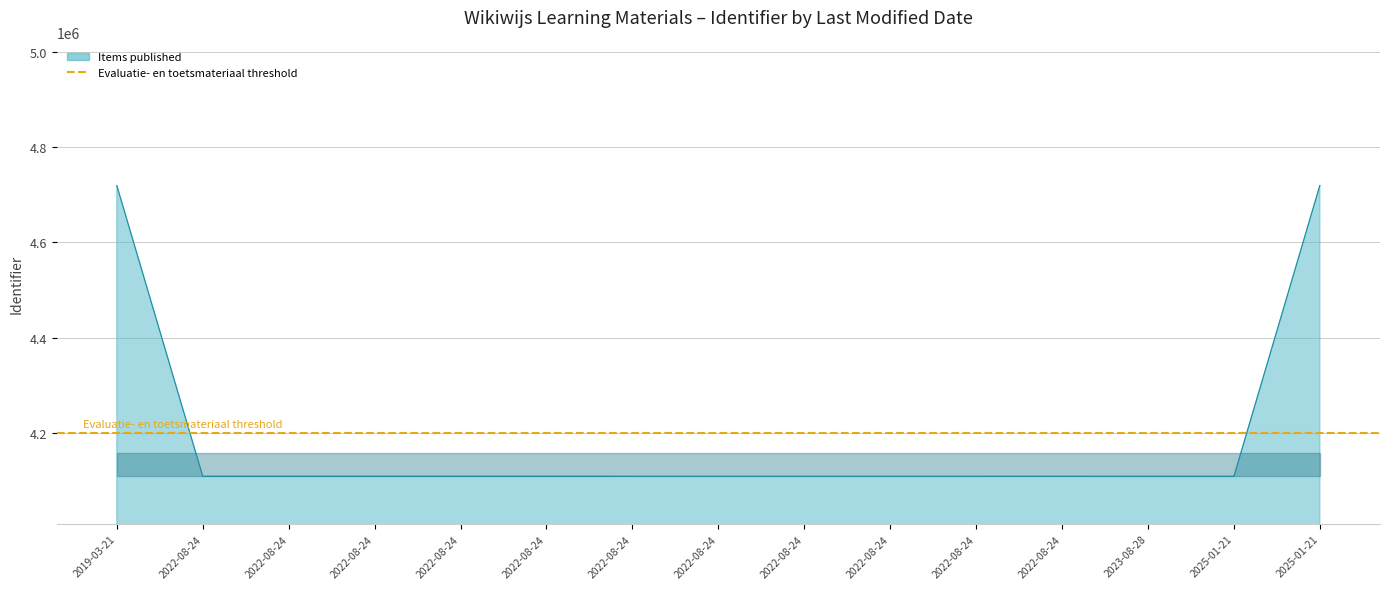

What is the maximum value shown in the chart?

4719306